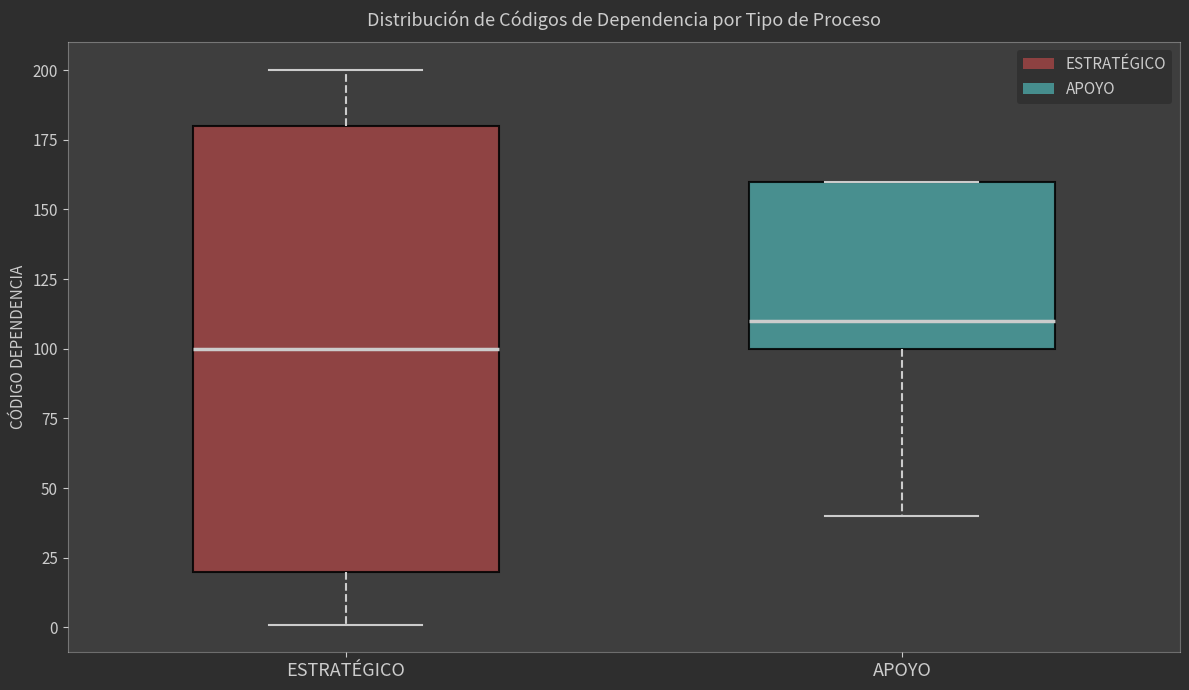

Reading left to right, transcribe this box plot: for each box, give where its median line is, the range the box spans, and where its two whiskers end, as read against the y-axis. The values are not printed on the chart, so give them approximately, as read against the axis.

ESTRATÉGICO: median 100, box 20 to 180, whiskers 0 to 200
APOYO: median 110, box 100 to 160, whiskers 40 to 160